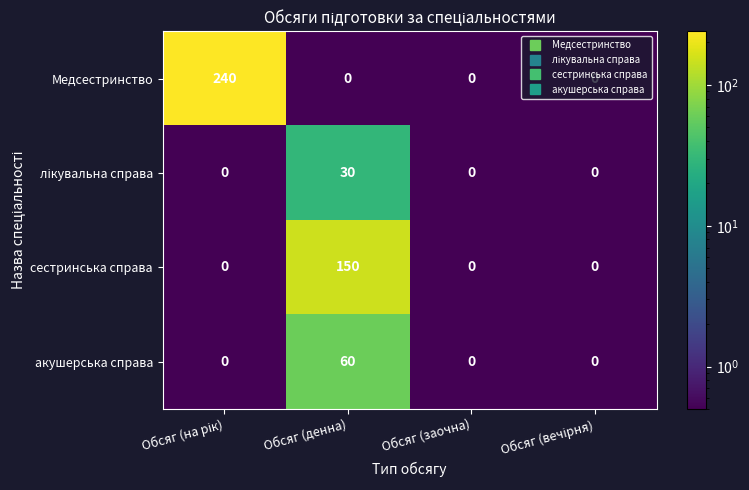

Which category has the highest value in the сестринська справа series?

Обсяг (денна)